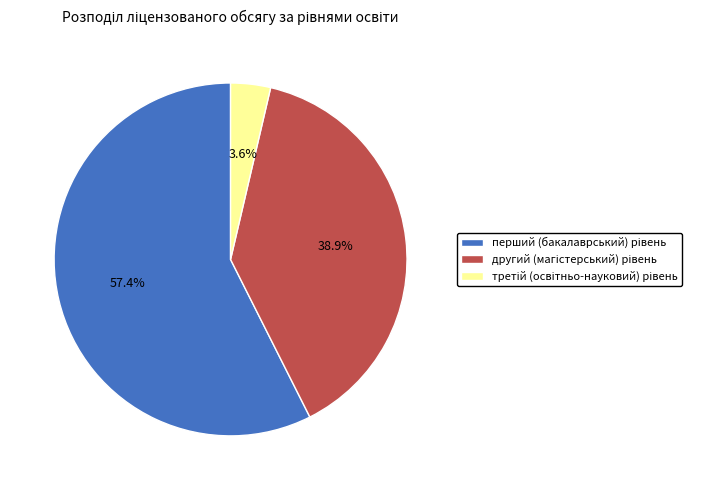

Count the number of slices in the pie.

3